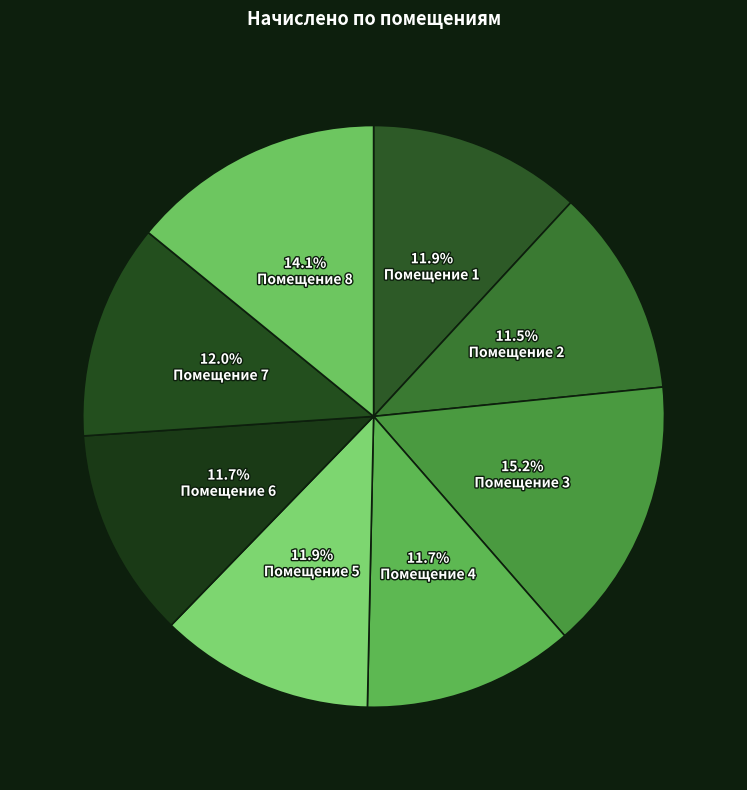

How many slices are in this pie chart?

8